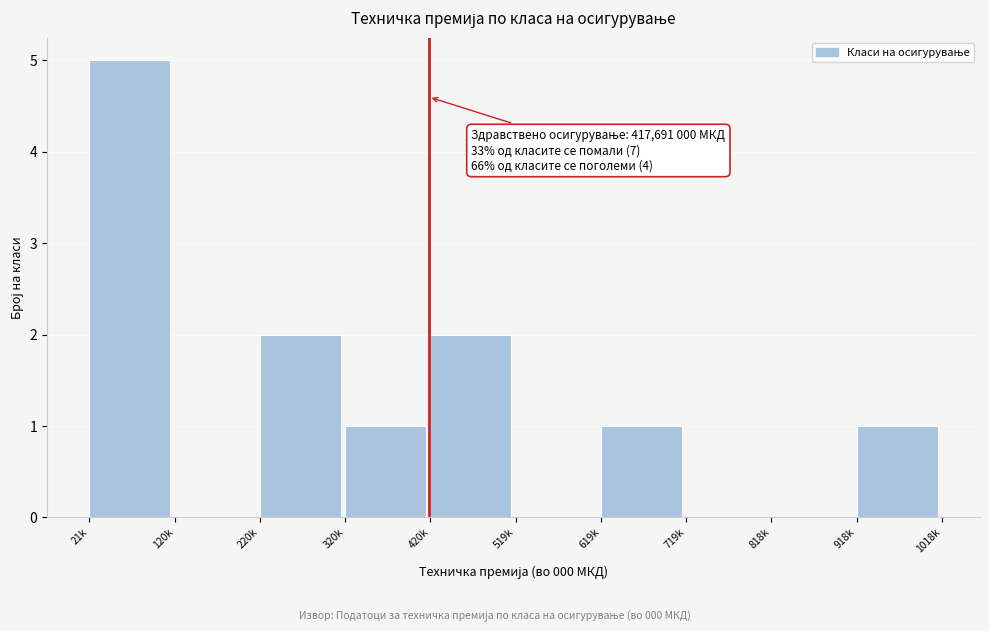

Reading left to right, what are all the values shown in this chart?

21k=5	120k=0	220k=2	320k=1	420k=2	519k=0	619k=1	719k=0	818k=0	918k=1